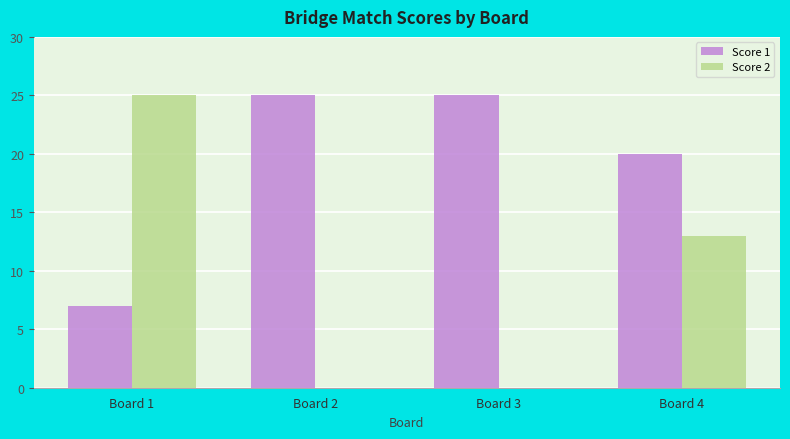

Which series has the largest total across all categories?

Score 1